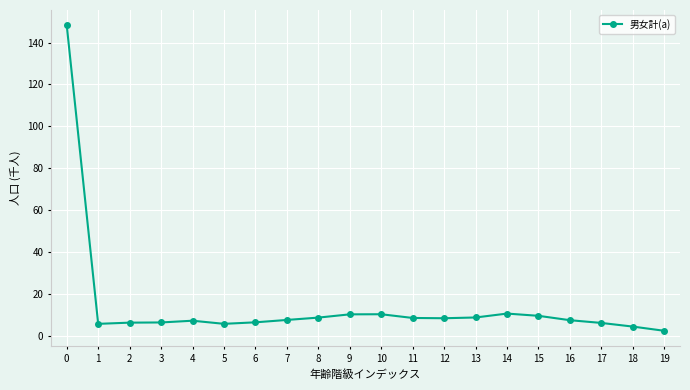

What is the difference between the maximum and minimum values?

145.6